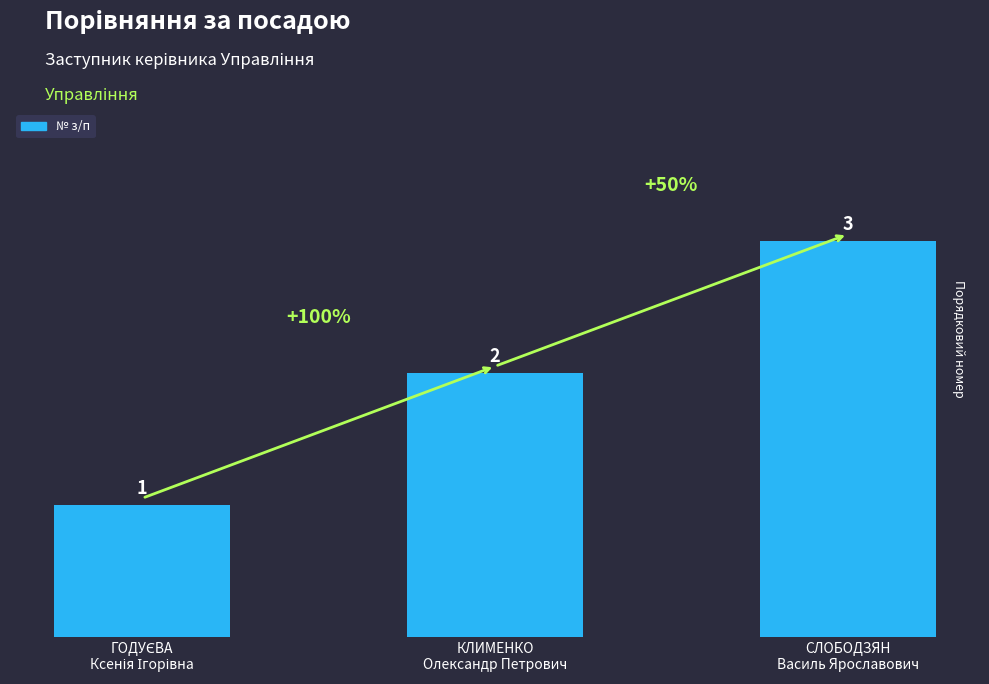

The chart shows a value of 2 at СЛОБОДЗЯН
Василь Ярославович. True or false?

False